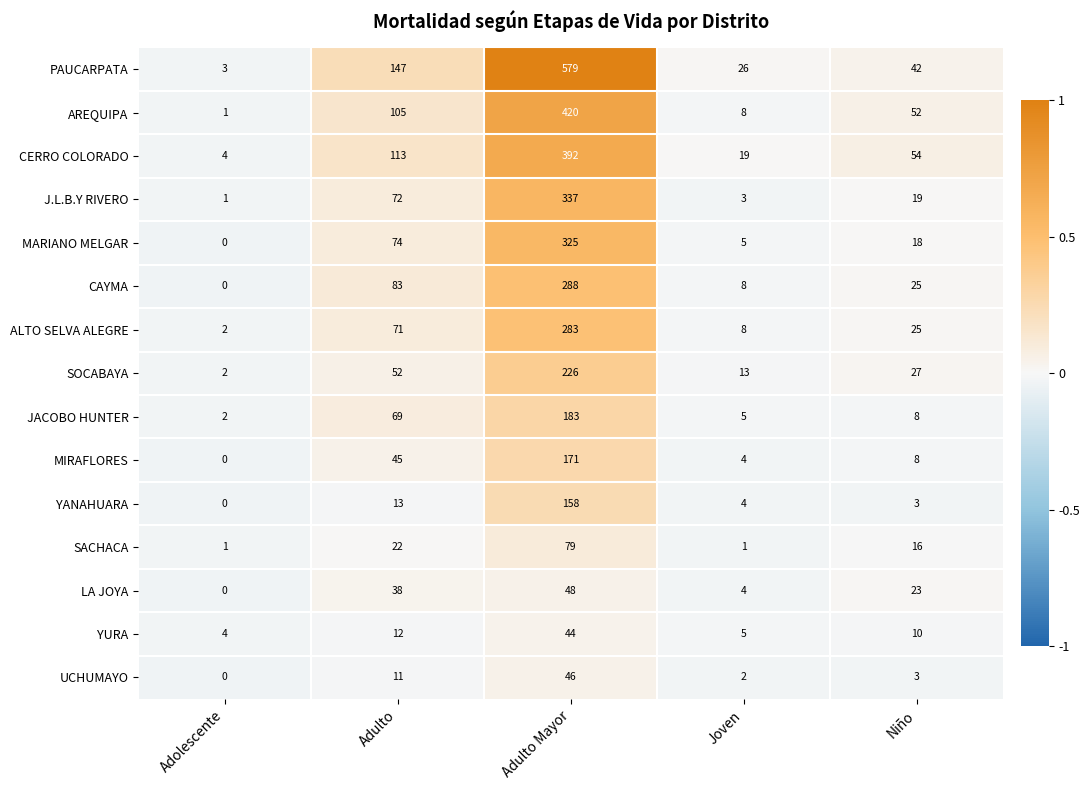

What is the difference between the maximum and minimum values in the ALTO SELVA ALEGRE series?

281